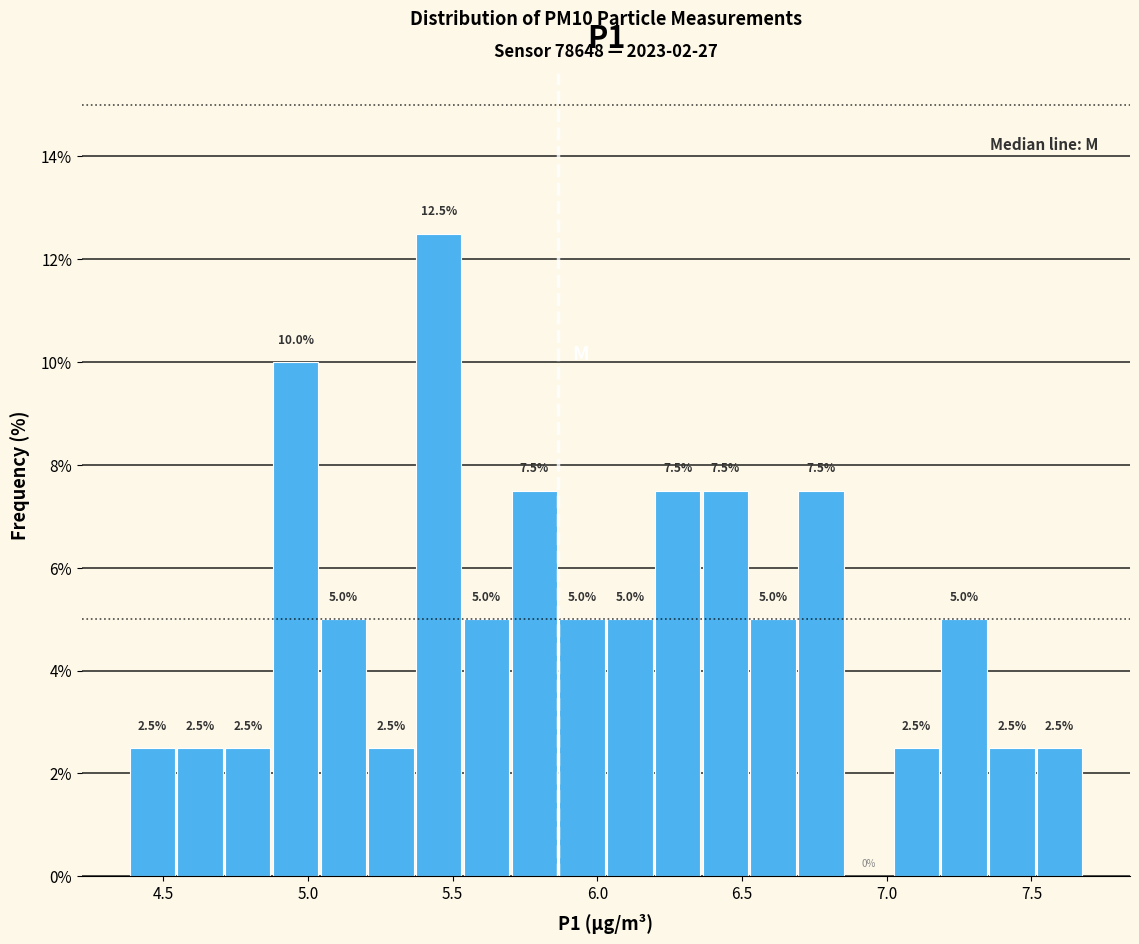

Around what value on the x-axis is the tallest bar? Give the approximate position of its centre, as read against the axis.

5.45